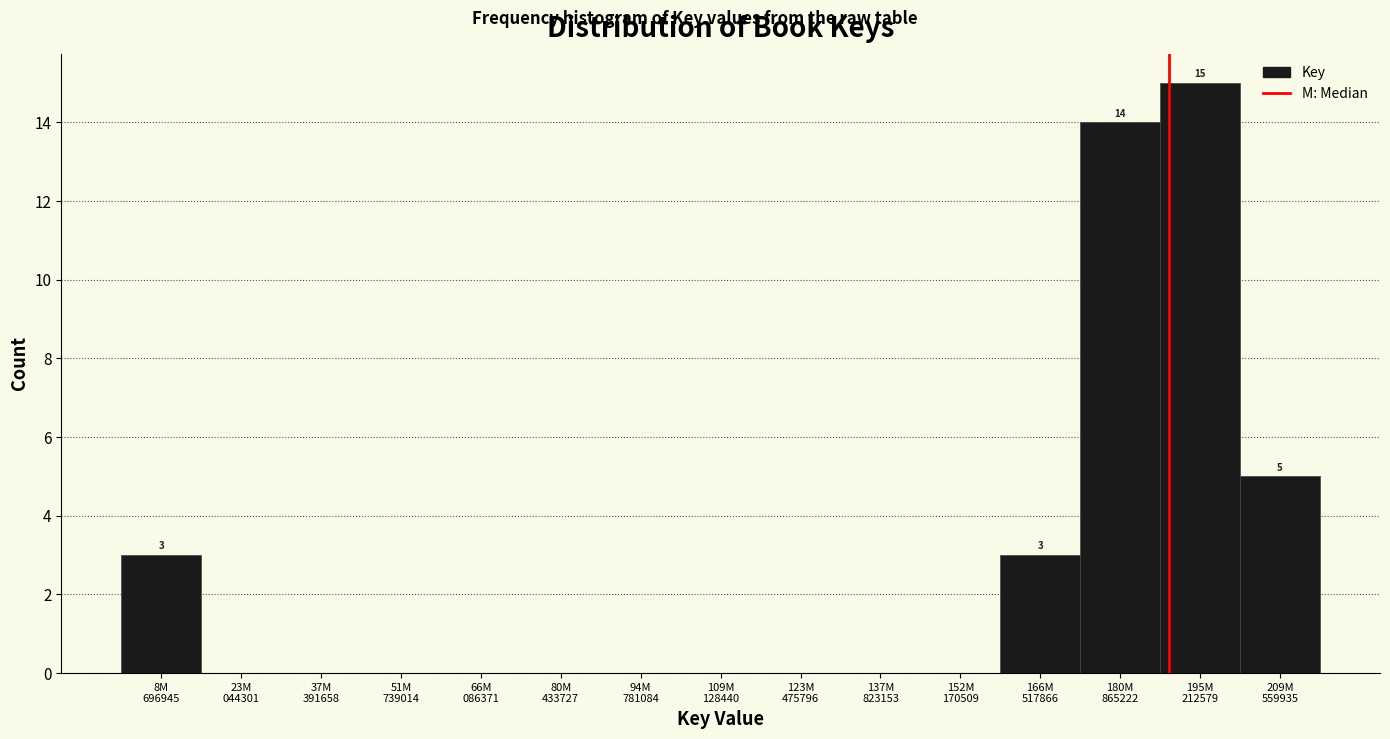

What is the greatest value displayed?

15